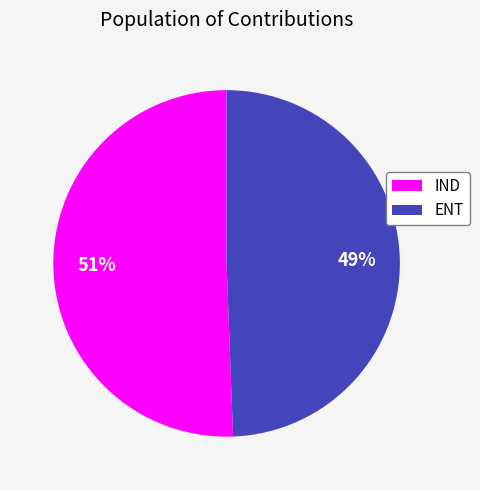

Does any single category account for the majority?

Yes